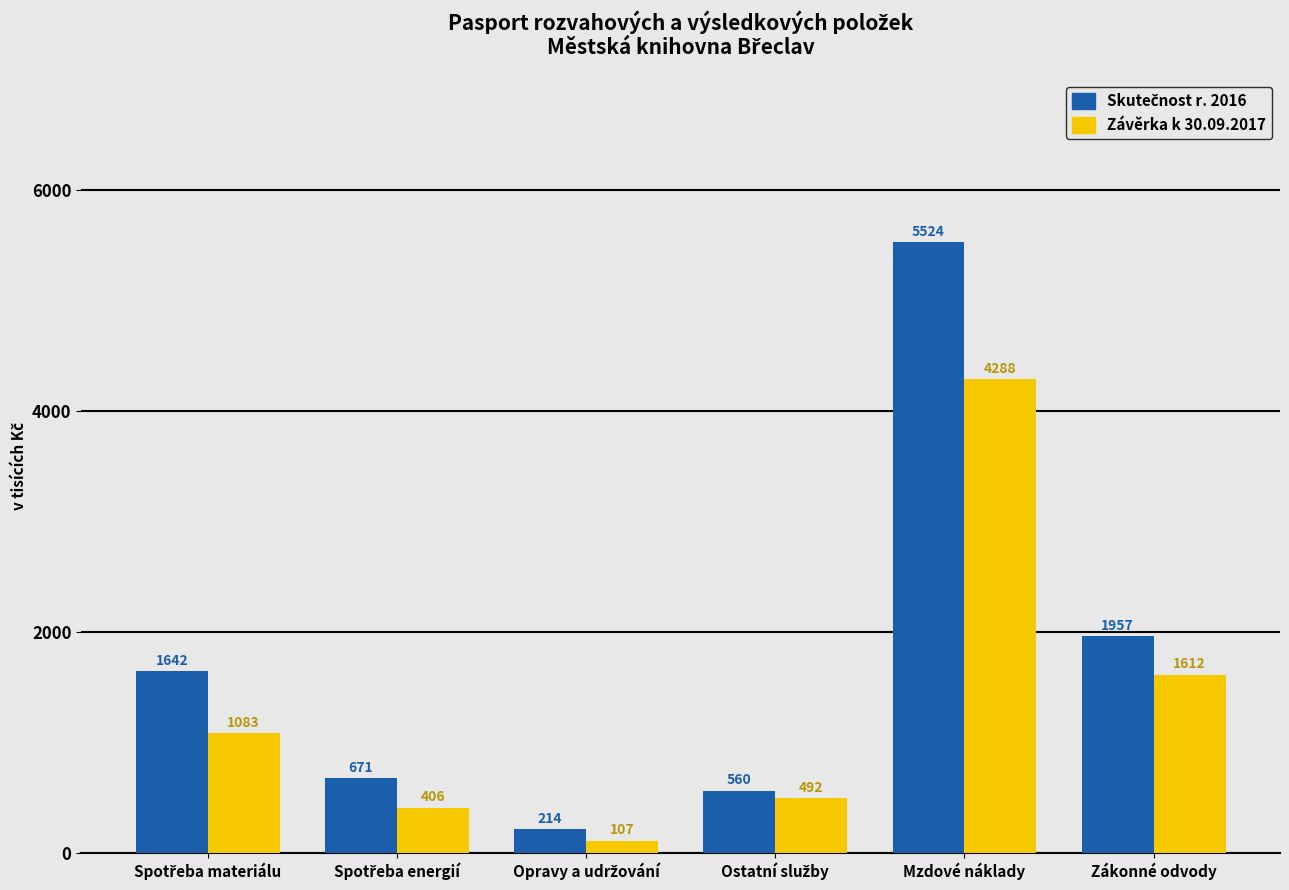

What is the average value of the Závěrka k 30.09.2017 series?

1331